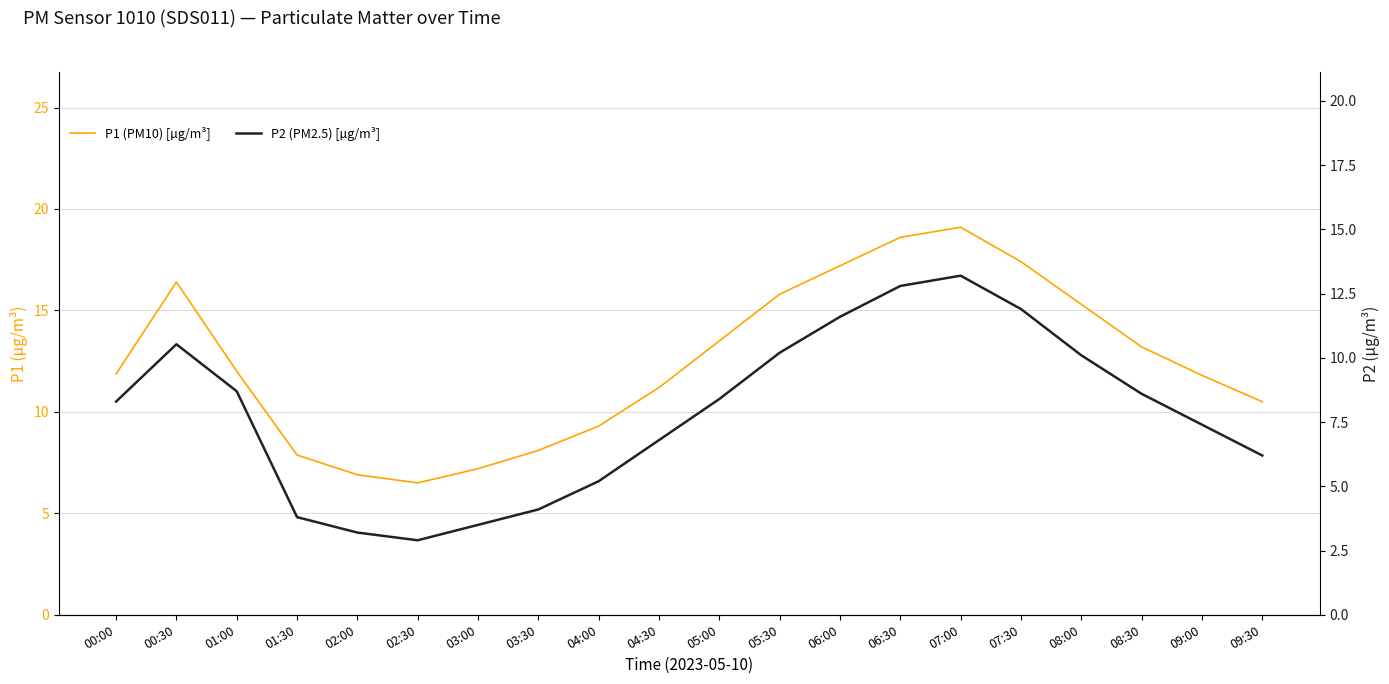

At which category does P1 (PM10) [µg/m³] reach its first local peak?

00:30